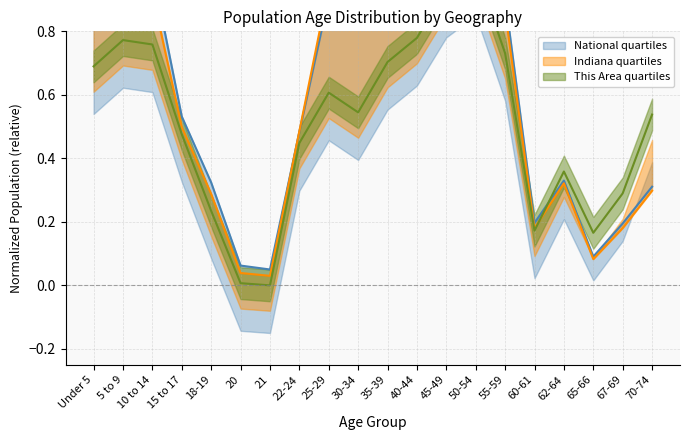

What is the difference between the second highest and minimum values in the This Area series?

0.9